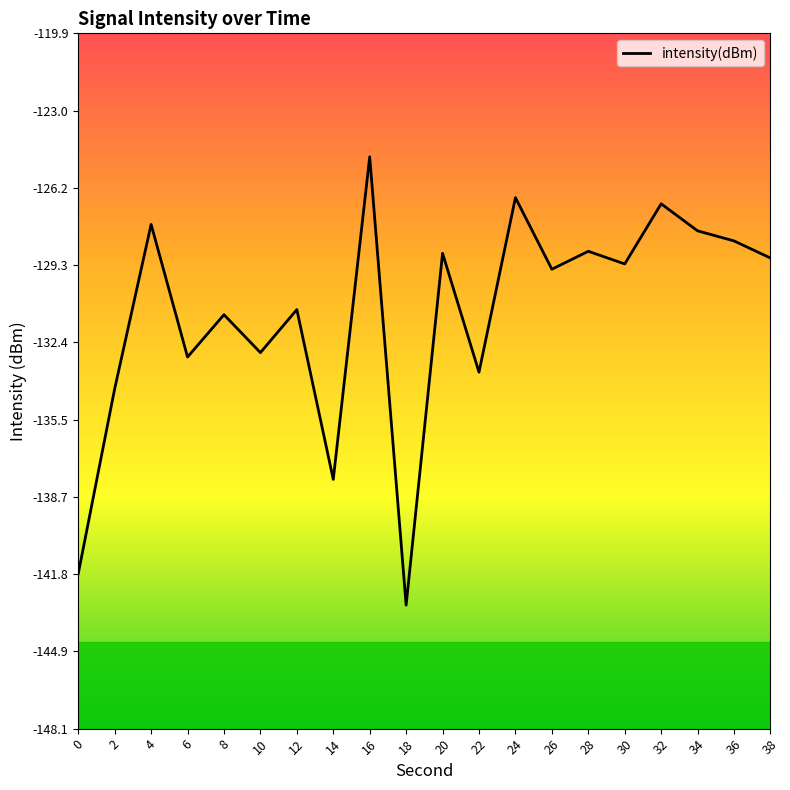

Is it true that the value at 26 is -84.2?

False